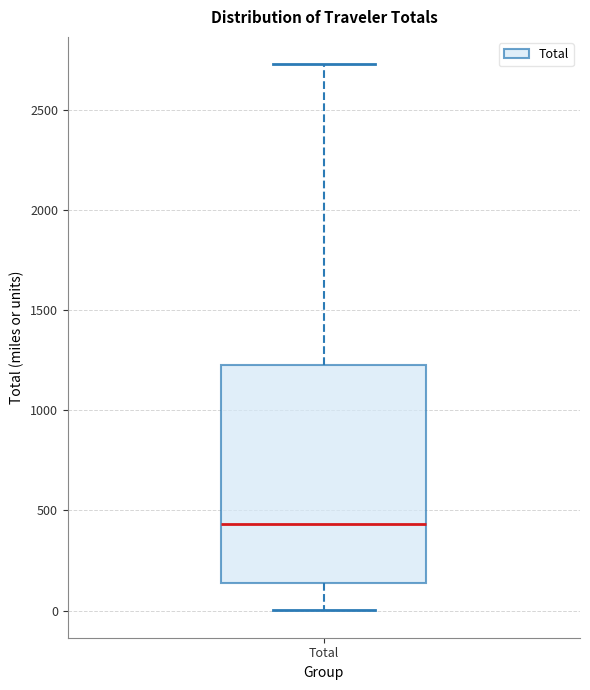

Transcribe this box plot: give where the median line is, the range the box spans, and where the two whiskers end, as read against the y-axis. The values are not printed on the chart, so give them approximately, as read against the axis.

median 450, box 150 to 1200, whiskers 0 to 2750